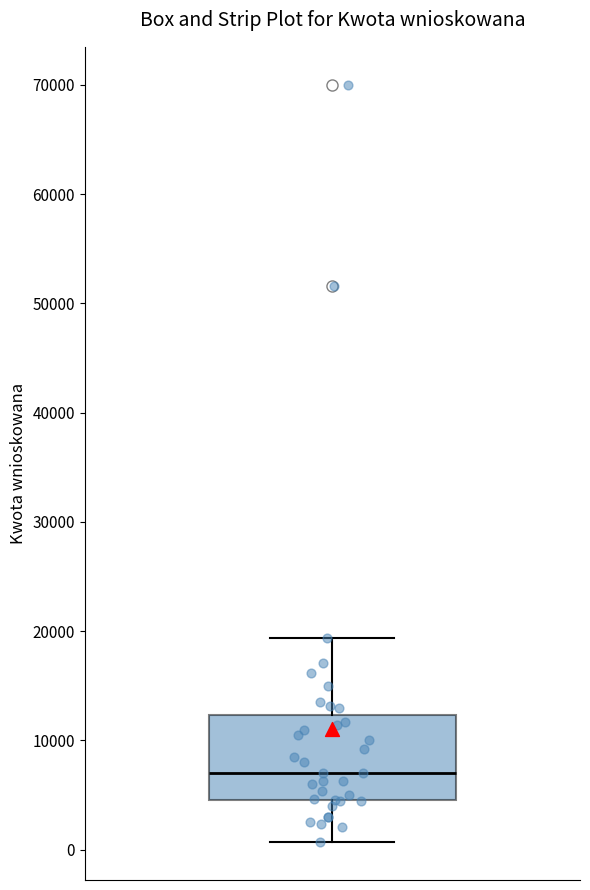

Read this box plot against the y-axis: the position of the median line, the range covered by the box, and the ends of both whiskers. The values are not printed on the chart, so give them approximately, as read against the axis.

median 7000, box 5000 to 12000, whiskers 1000 to 19000